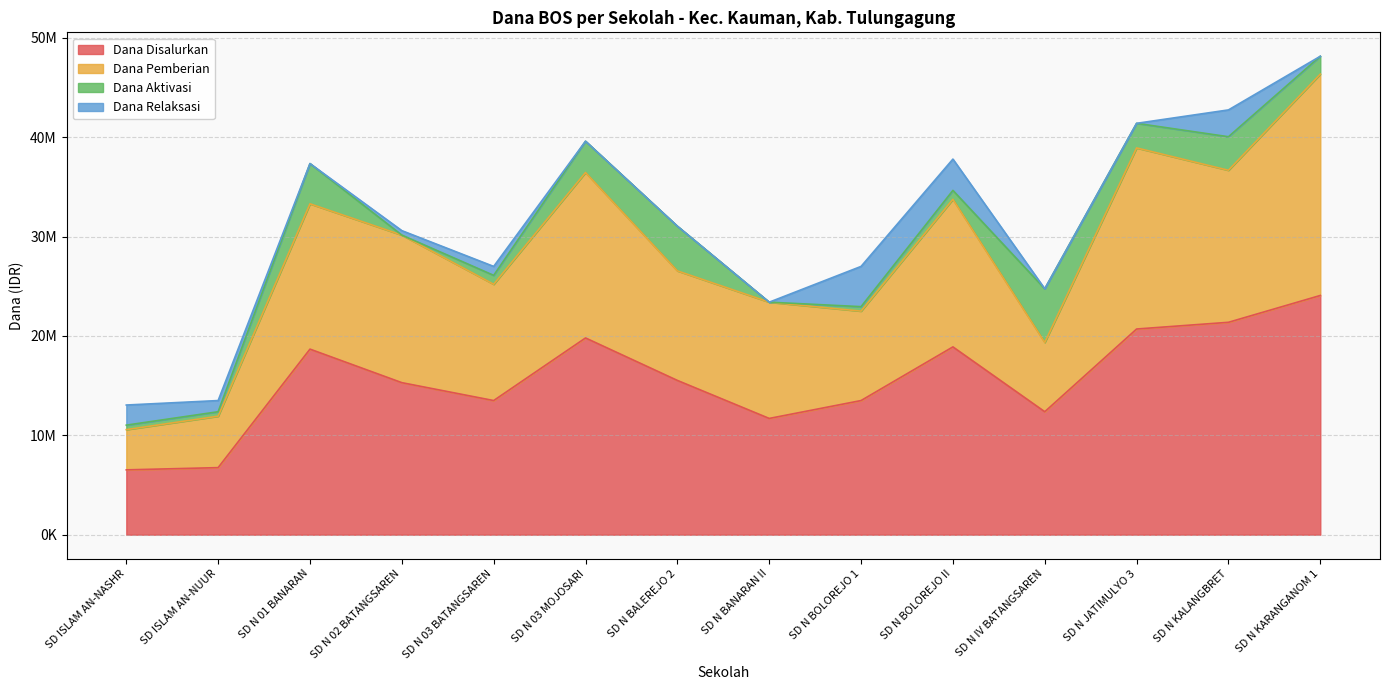

What are all the series names shown in the legend?

Dana Disalurkan, Dana Pemberian, Dana Aktivasi, Dana Relaksasi